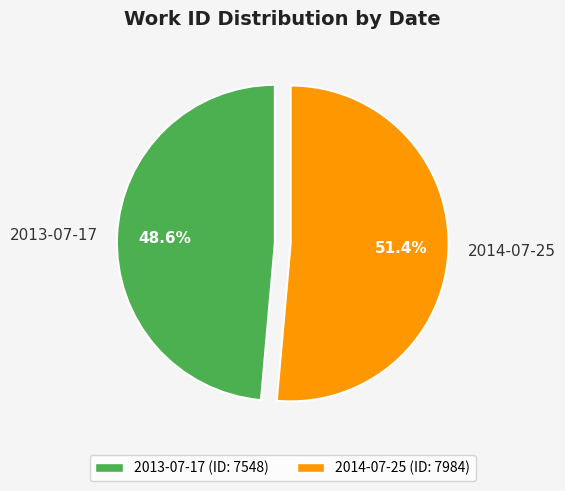

What percentage is the 2013-07-17 slice, to the nearest percent?

49%